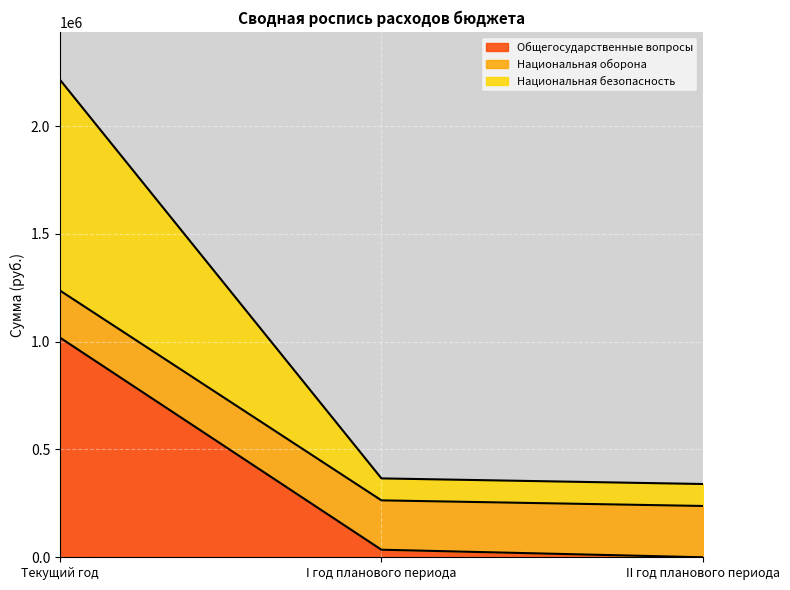

What position from the left is I год планового периода?

2